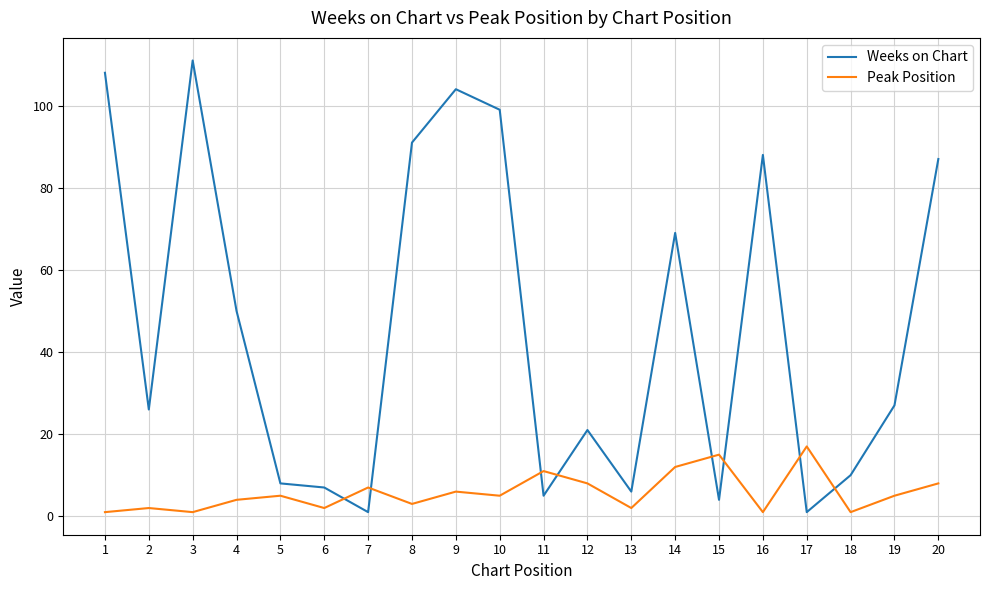

How many intersections are there between Peak Position and Weeks on Chart?

8